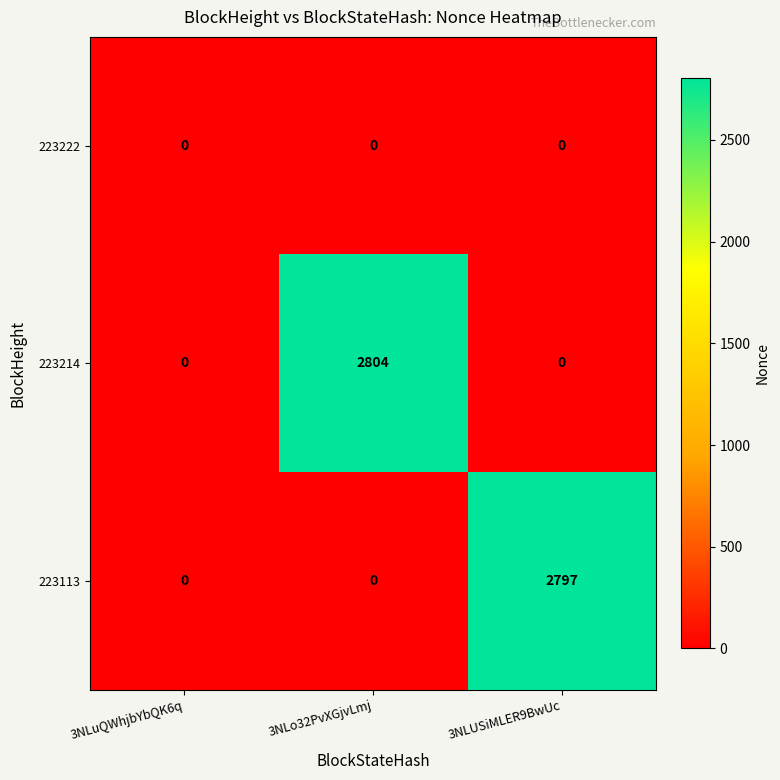

At which category does the chart reach its peak across all series?

3NLo32PvXGjvLmj